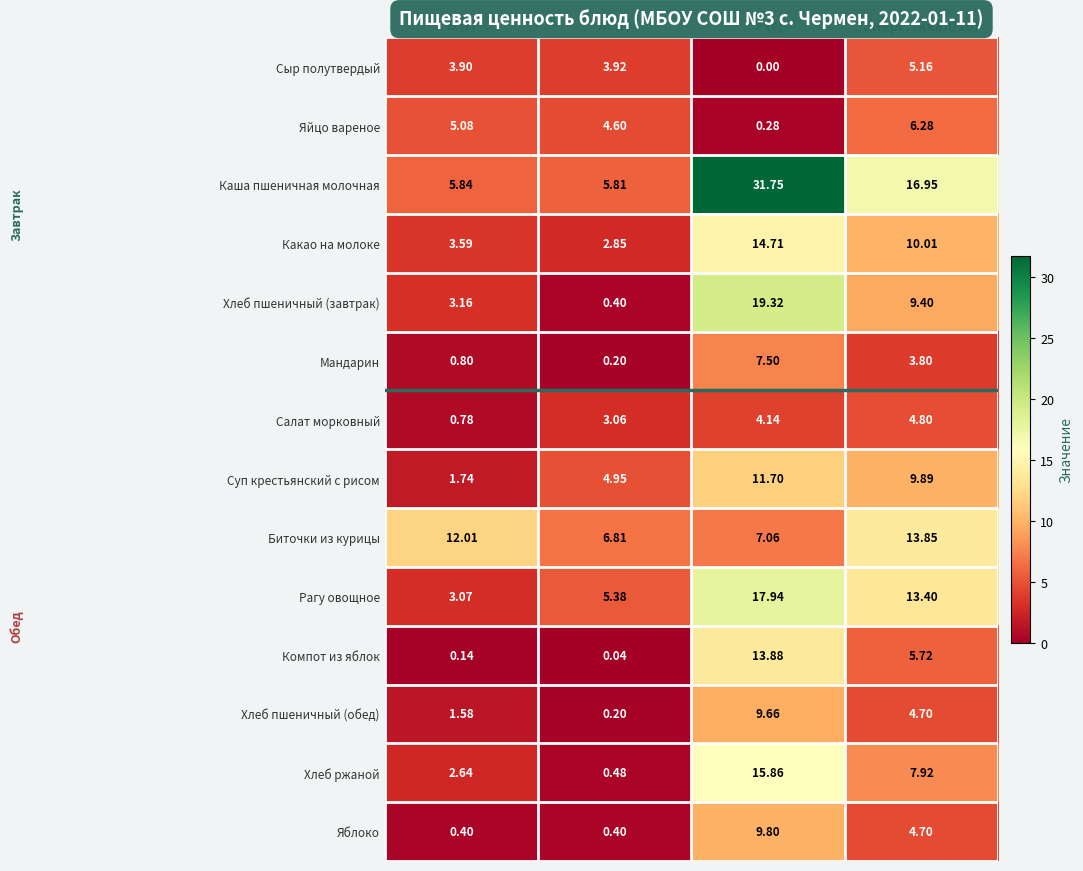

Which series has the widest spread of values?

Каша пшеничная молочная